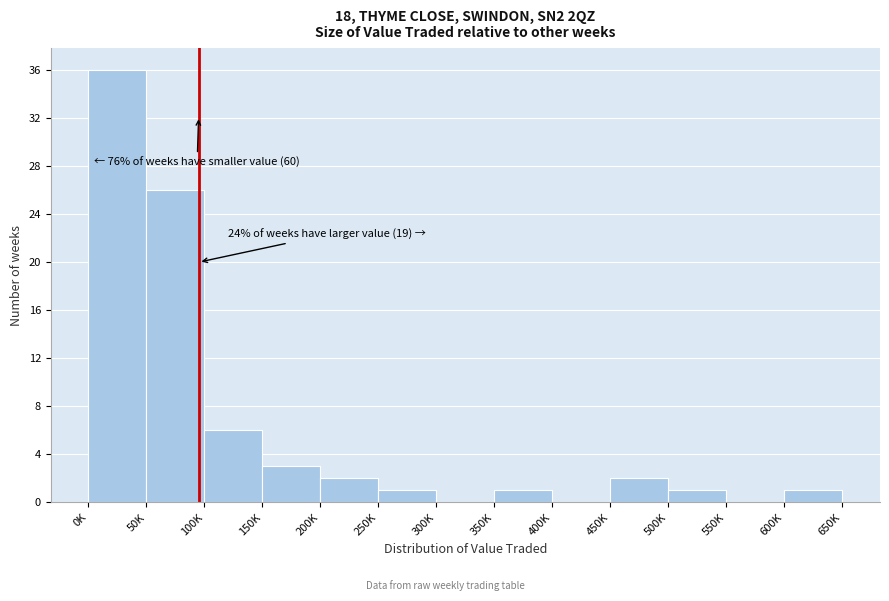

Reading left to right, extract all data points from this chart.

0K=36	50K=26	100K=6	150K=3	200K=2	250K=1	300K=0	350K=1	400K=0	450K=2	500K=1	550K=0	600K=1